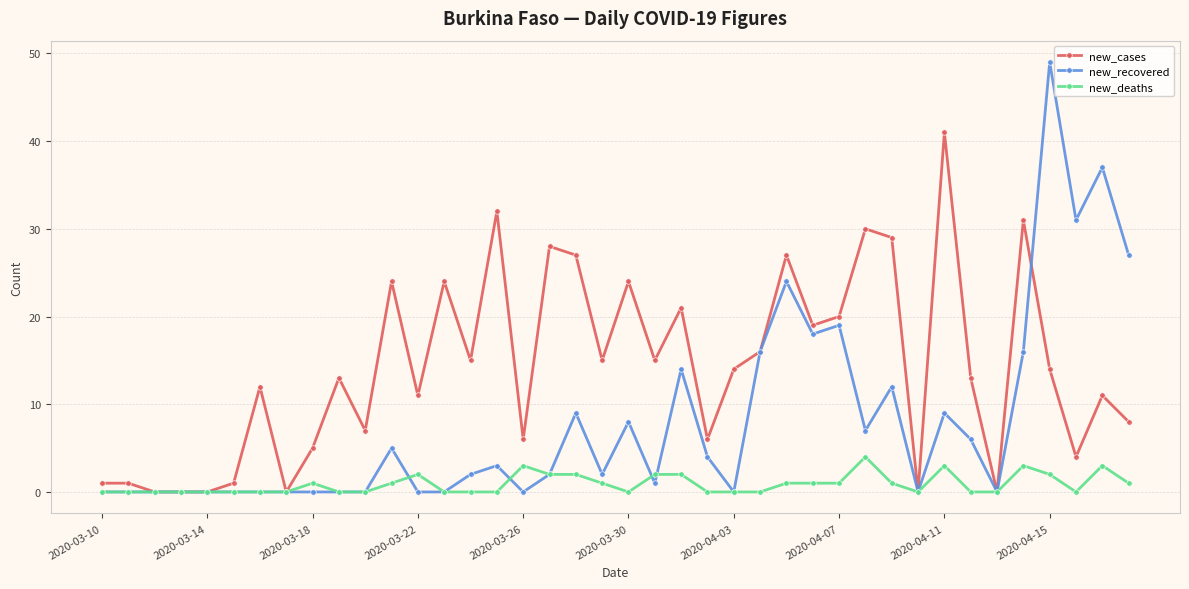

True or false: new_deaths and new_recovered intersect in this chart.

True